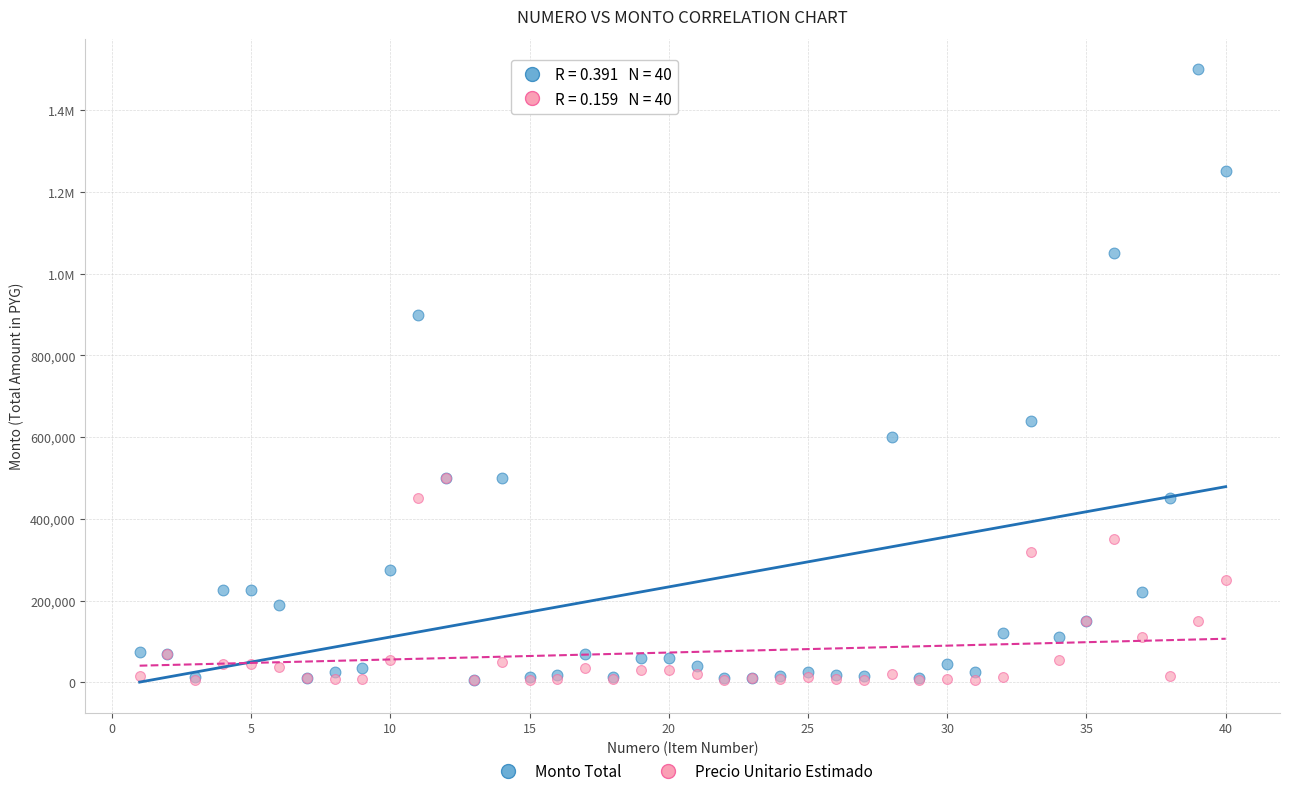

What are all the series names shown in the legend?

Monto Total, Precio Unitario Estimado